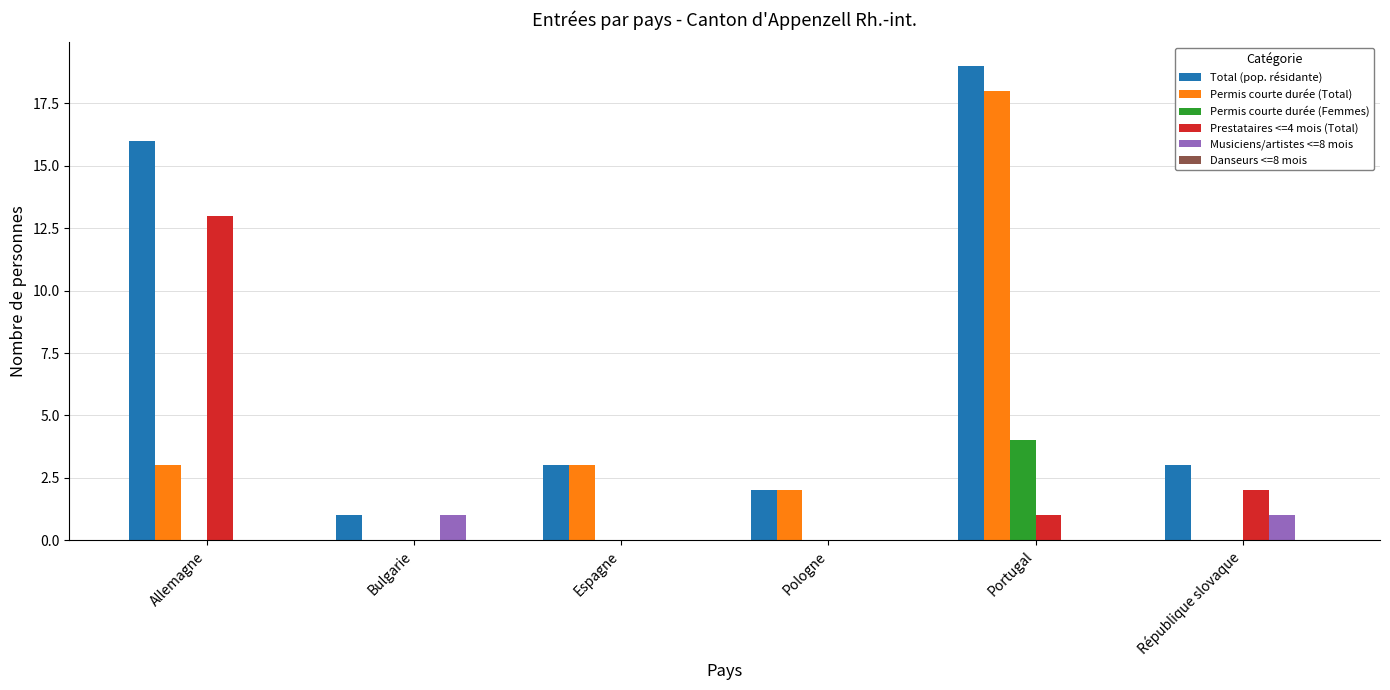

How many categories are shown in the chart?

6